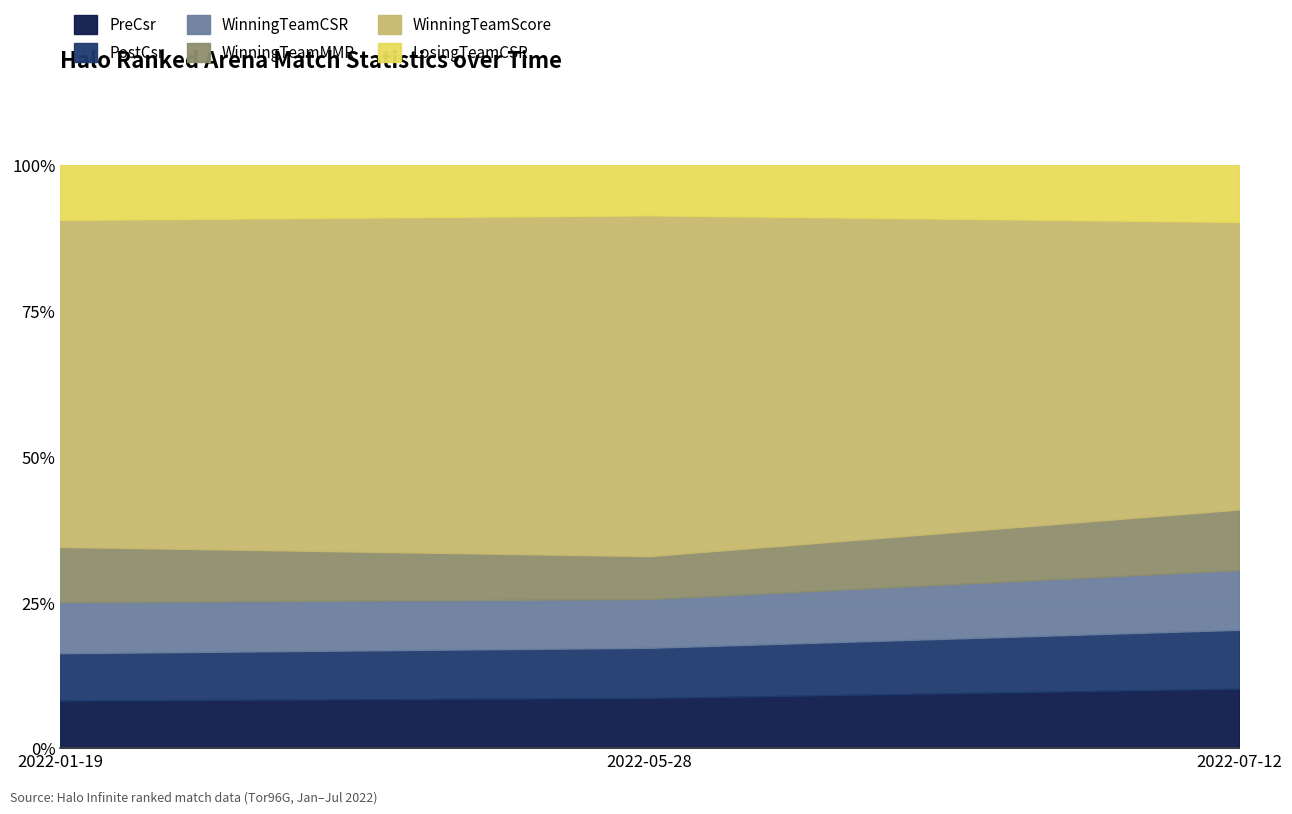

Reading right to left, transcribe all the data shown in this chart.

PreCsr: 2022-07-12=1432.0	2022-05-28=1371.0	2022-01-19=1495.0
PostCsr: 2022-07-12=1417.0	2022-05-28=1373.0	2022-01-19=1489.0
WinningTeamCSR: 2022-07-12=1437.8	2022-05-28=1334.5	2022-01-19=1605.0
WinningTeamMMR: 2022-07-12=1459.5	2022-05-28=1172.4	2022-01-19=1736.5
WinningTeamScore: 2022-07-12=6925.0	2022-05-28=9320.0	2022-01-19=10280.0
LosingTeamCSR: 2022-07-12=1372.3	2022-05-28=1378.8	2022-01-19=1729.2